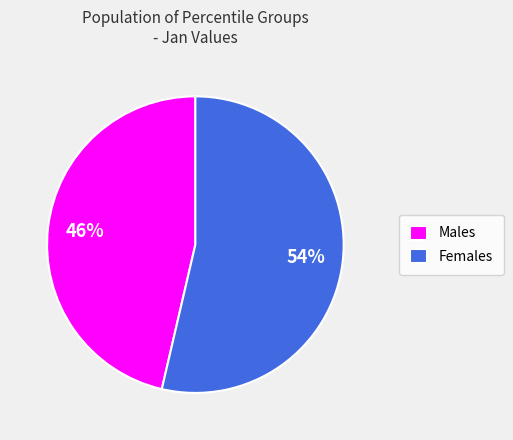

Count the number of slices in the pie.

2